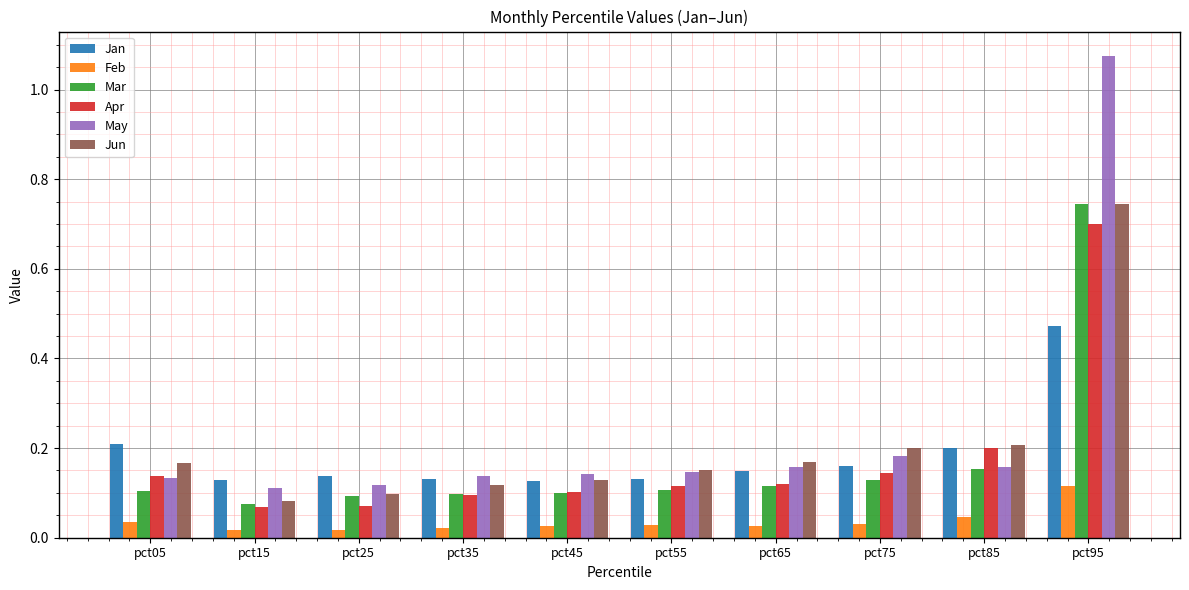

How many bars are there in each group?

6